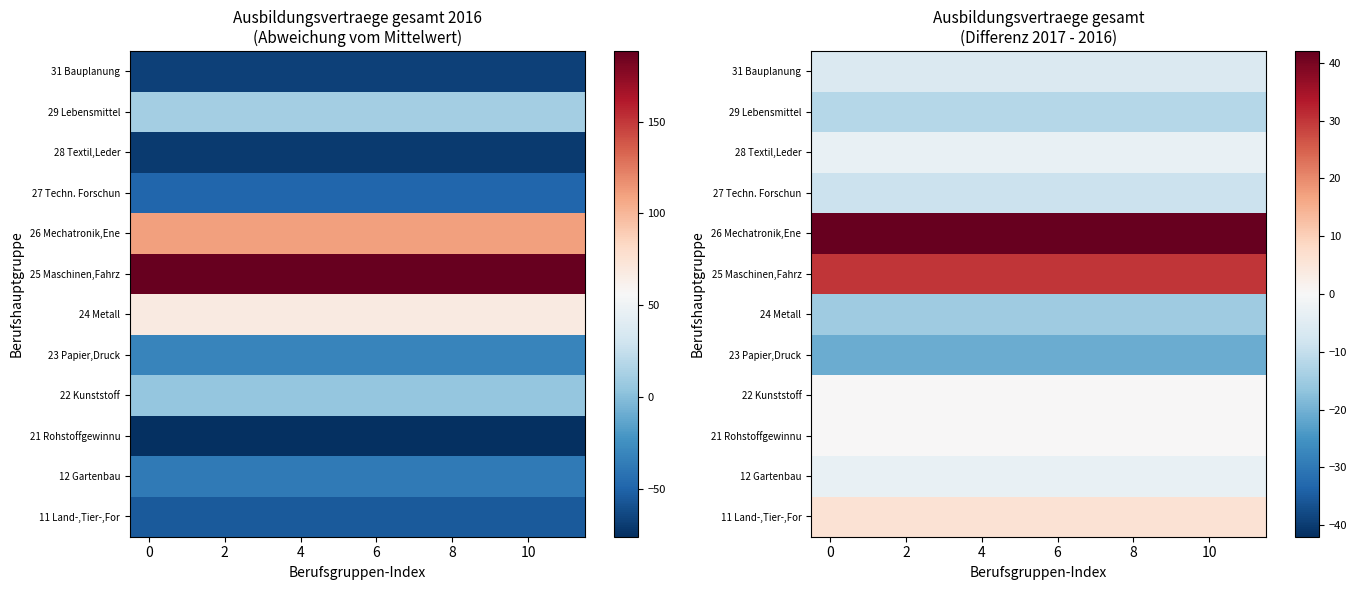

How many data points does each series have?

12